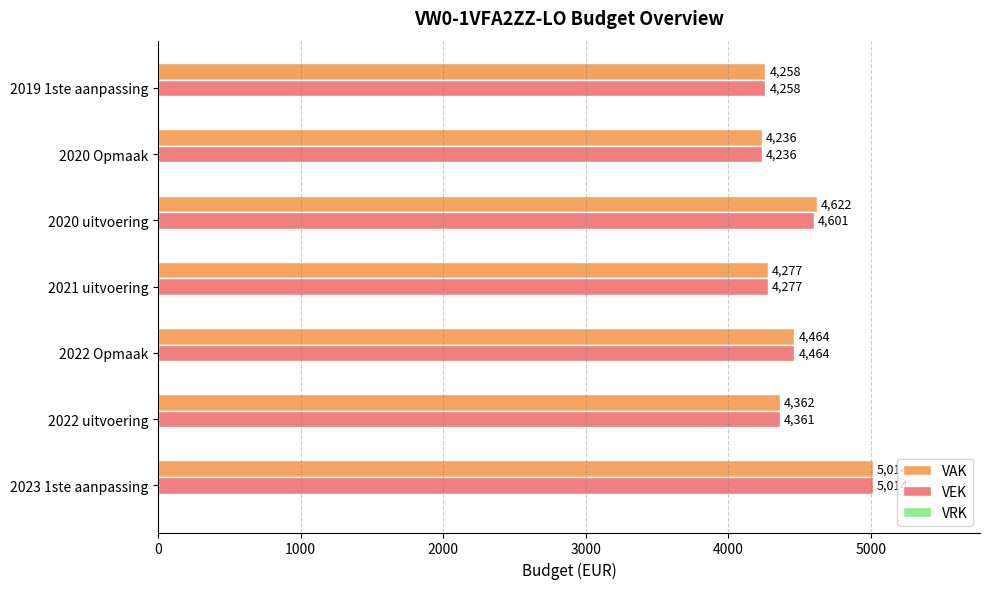

What is the sum of all VEK values?

31211